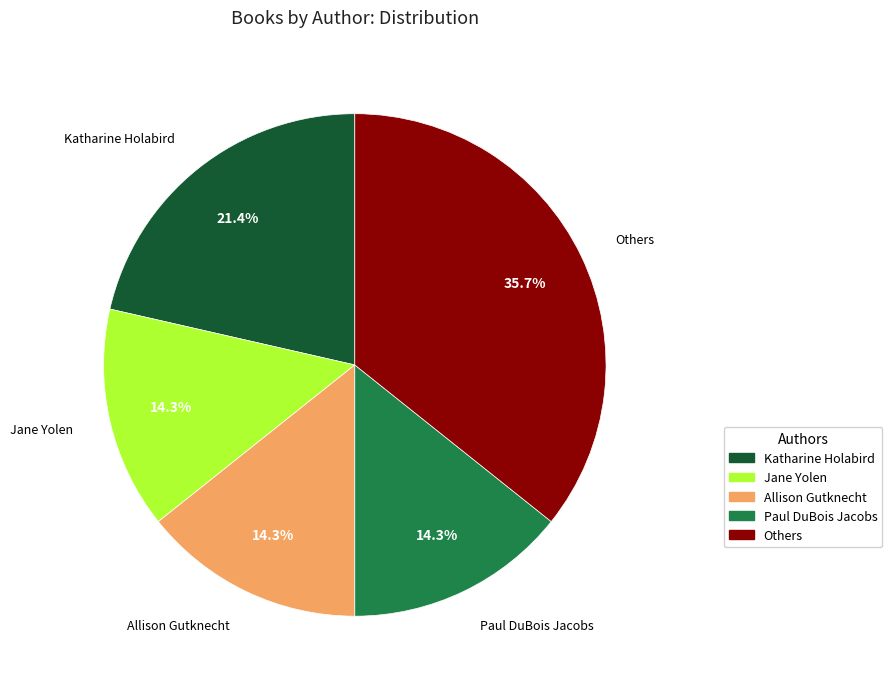

Is there any slice that represents more than half of the pie?

No